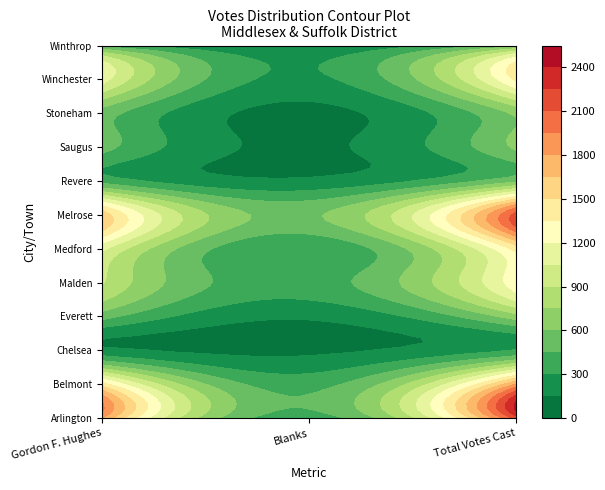

What is the spread (max minus min) of values at 3?

509